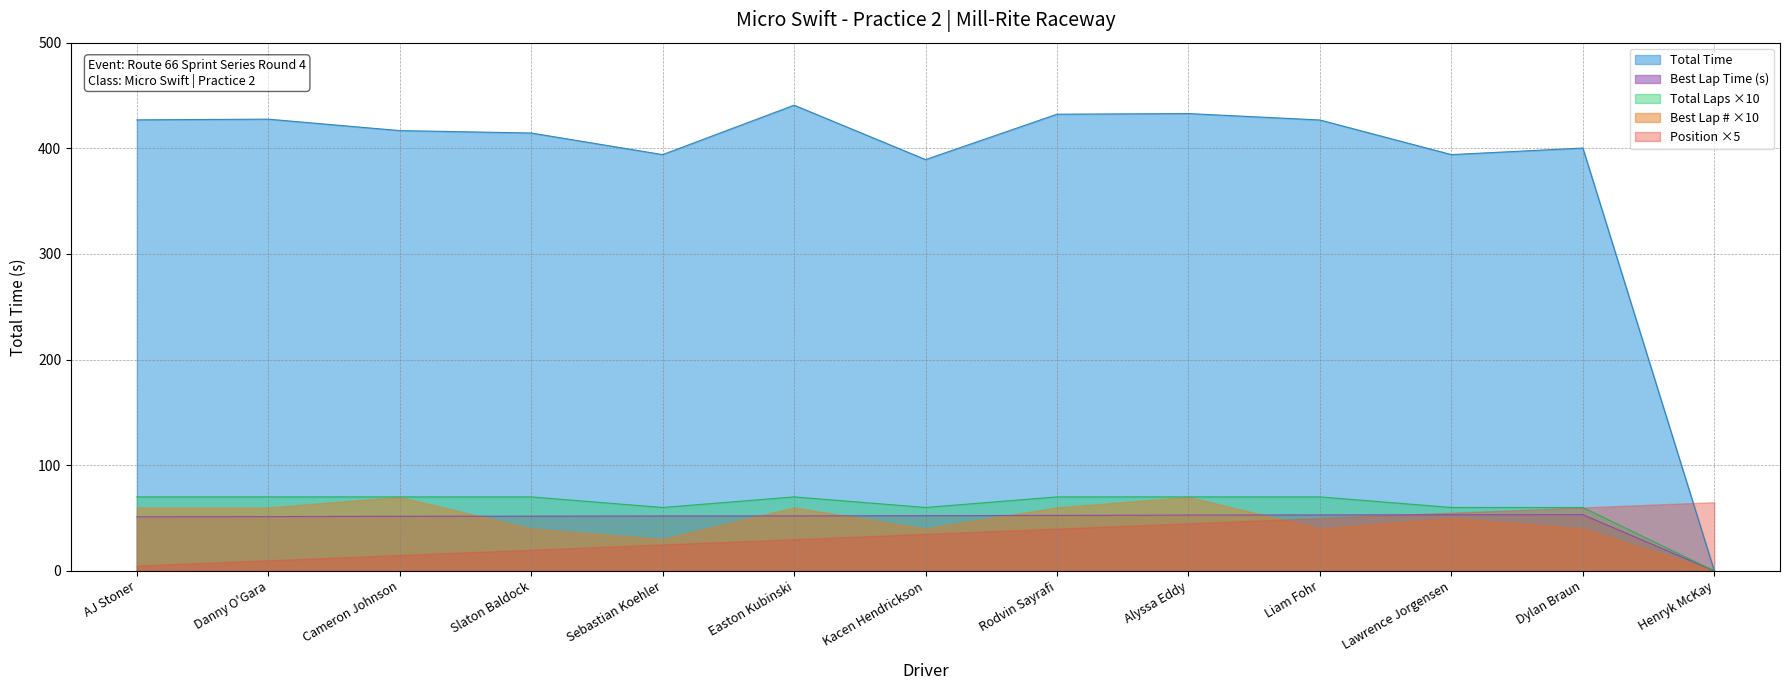

How many lines are shown in the chart?

5